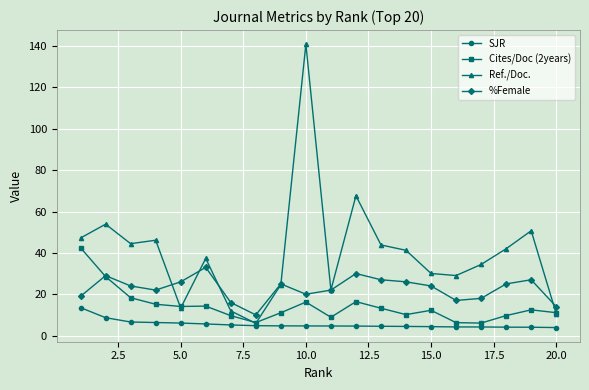

What is the greatest value displayed?

140.9